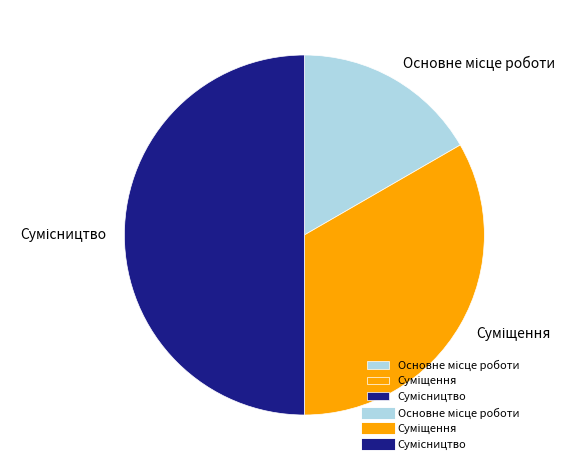

Does Основне місце роботи represent more than half of the total?

No